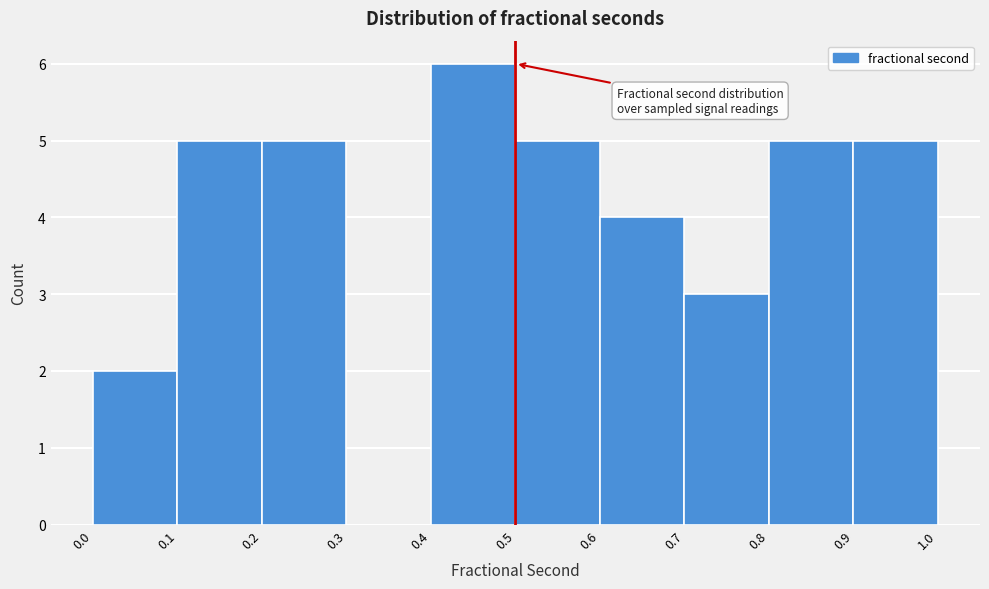

What is the height of the bar covering 0.0 to 0.1 on the x-axis? The values are not printed on the chart, so give them approximately, as read against the axis.

2